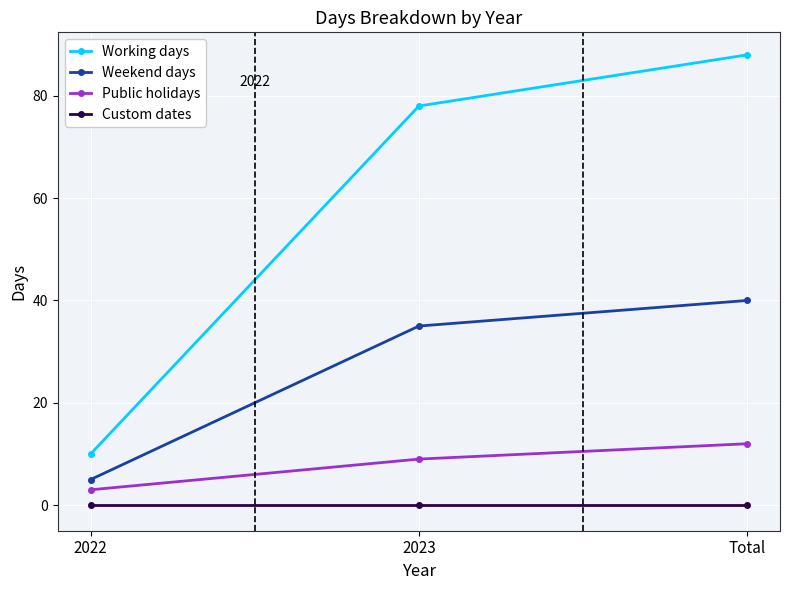

True or false: Working days has a value of 129 at Total.

False